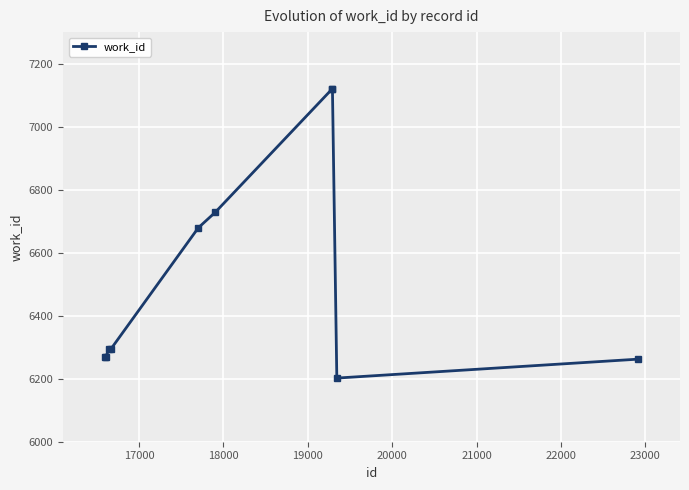

Count the number of data series in this chart.

1